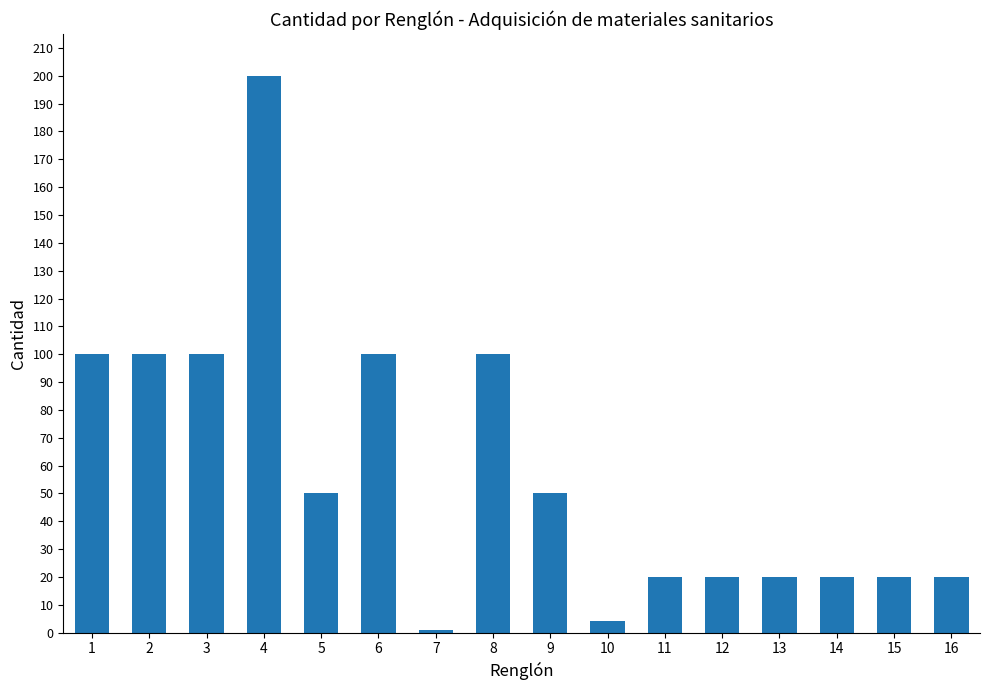

What is the maximum value shown in the chart?

200